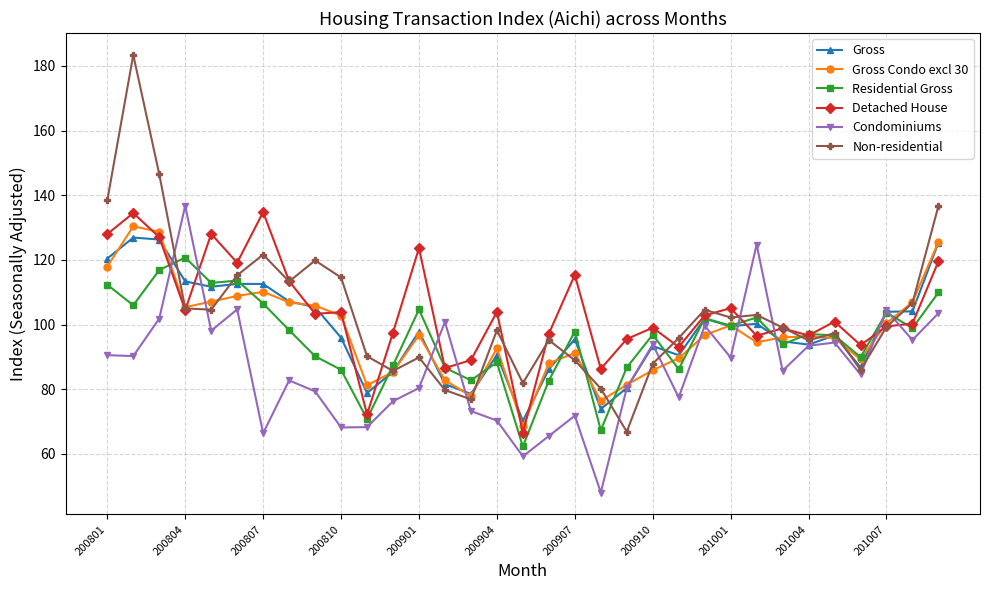

Which series has the largest range (max minus min)?

Non-residential